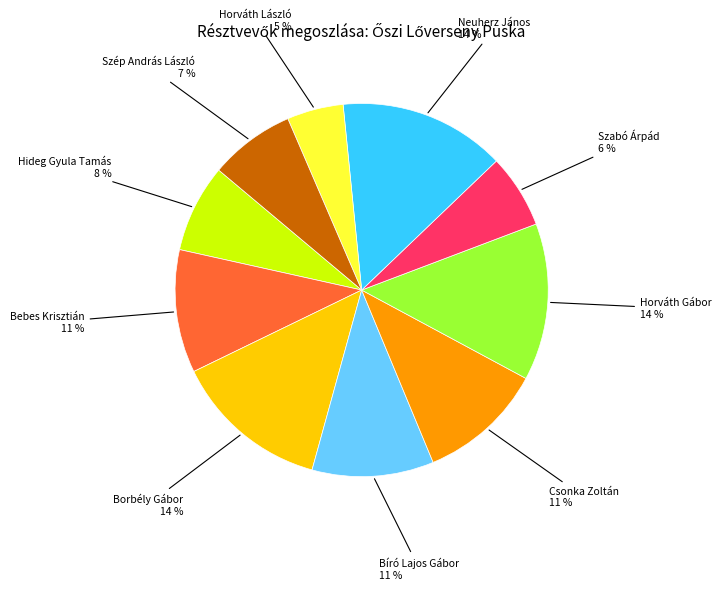

Is it true that Szabó Árpád is 6% of the pie?

True